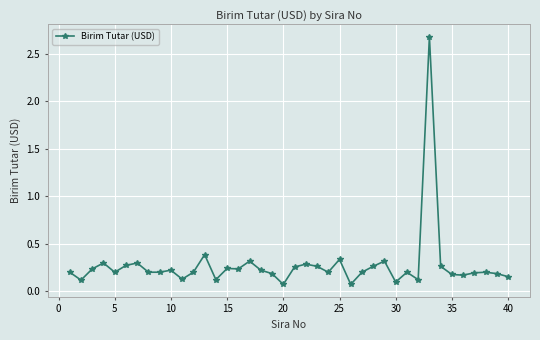

What is the greatest value displayed?

2.7